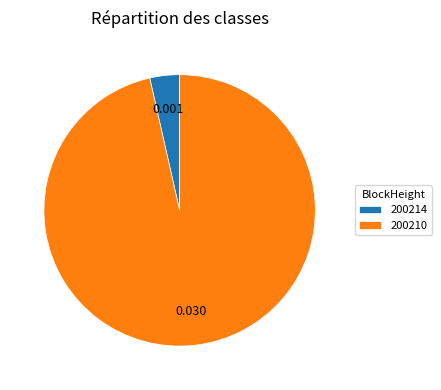

How many segments does this pie chart have?

2